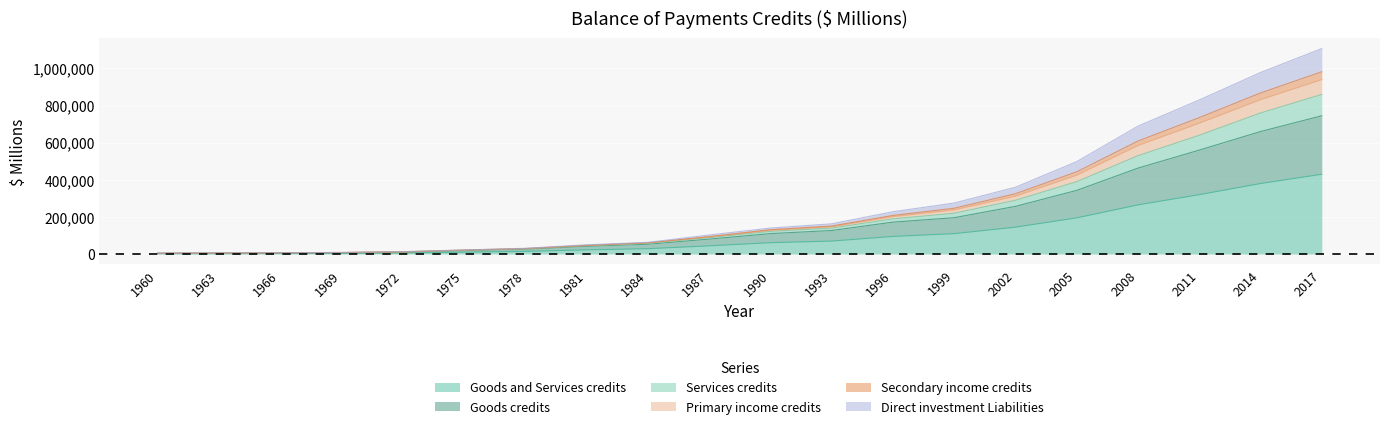

True or false: Goods and Services credits has more than 1 points higher than both neighbors.

False